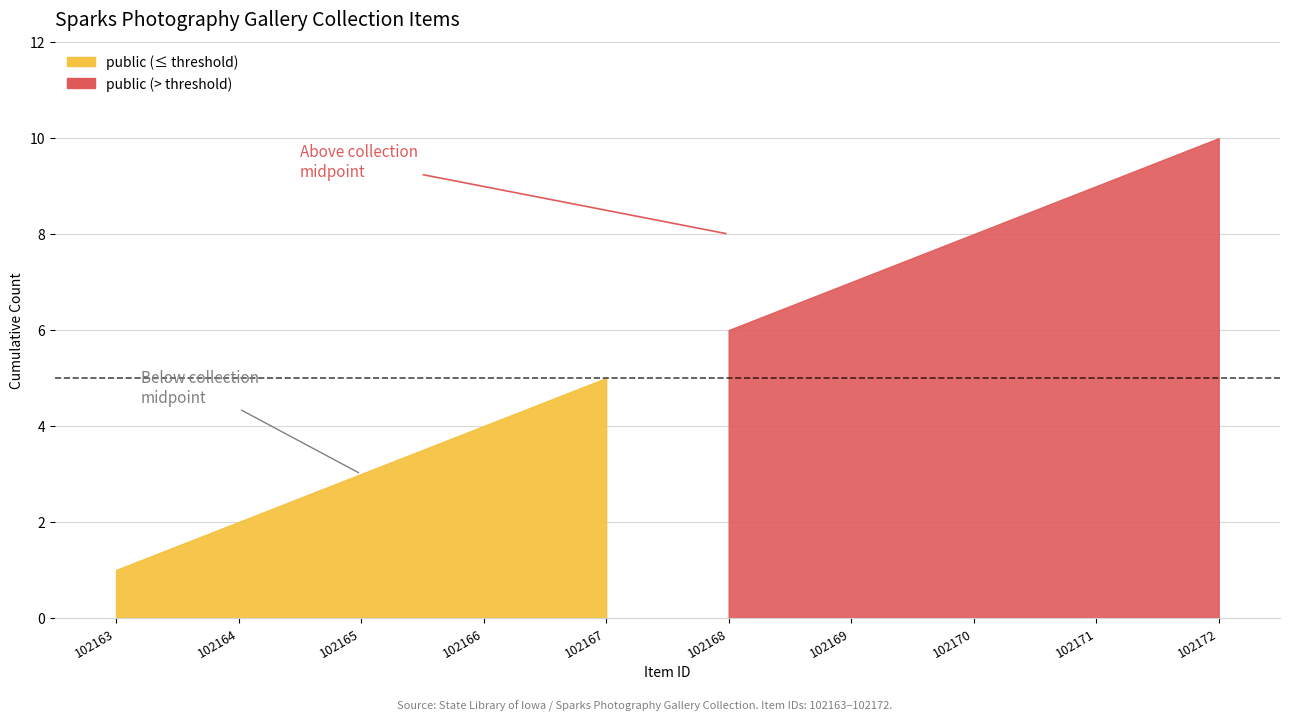

True or false: public has more than 2 points higher than both neighbors.

False